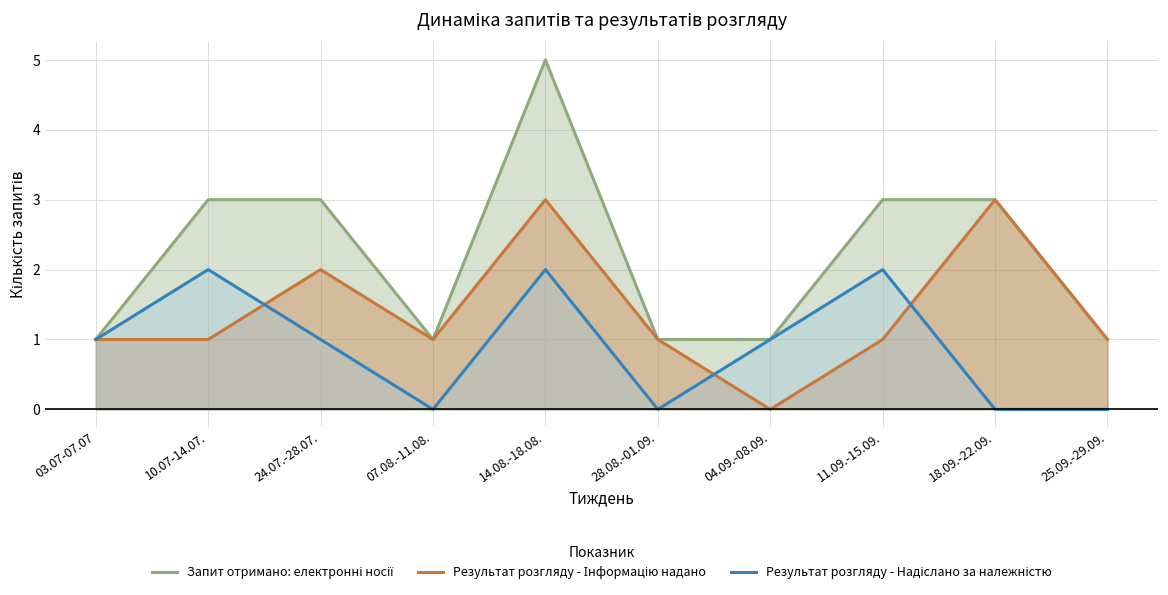

Reading left to right, what are all the values shown in this chart?

Запит отримано: електронні носії: 03.07-07.07=1	10.07-14.07.=3	24.07.-28.07.=3	07.08.-11.08.=1	14.08.-18.08.=5	28.08.-01.09.=1	04.09.-08.09.=1	11.09.-15.09.=3	18.09.-22.09.=3	25.09.-29.09.=1
Результат розгляду - Інформацію надано: 03.07-07.07=1	10.07-14.07.=1	24.07.-28.07.=2	07.08.-11.08.=1	14.08.-18.08.=3	28.08.-01.09.=1	04.09.-08.09.=0	11.09.-15.09.=1	18.09.-22.09.=3	25.09.-29.09.=1
Результат розгляду - Надіслано за належністю: 03.07-07.07=1	10.07-14.07.=2	24.07.-28.07.=1	07.08.-11.08.=0	14.08.-18.08.=2	28.08.-01.09.=0	04.09.-08.09.=1	11.09.-15.09.=2	18.09.-22.09.=0	25.09.-29.09.=0